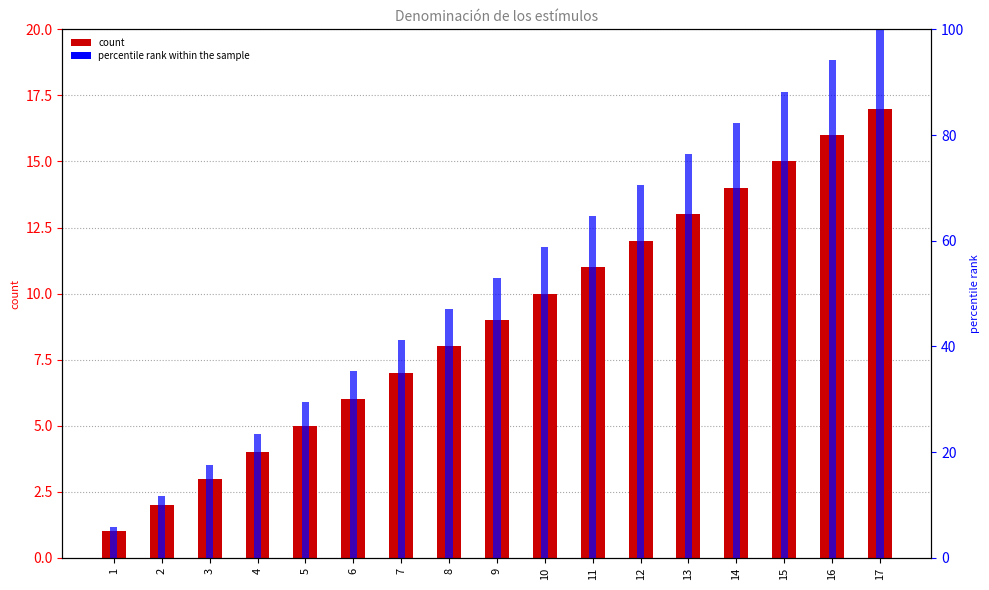

What is the sum of the percentile rank within the sample values at 8 and 13?

123.5